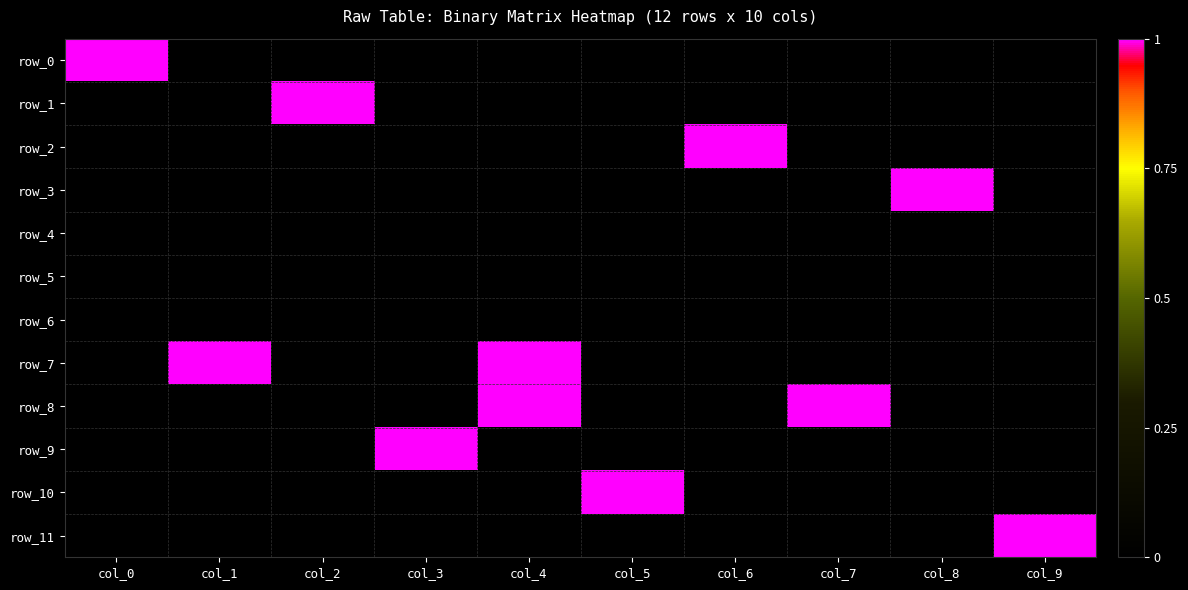

What is the maximum value for row_8?

1